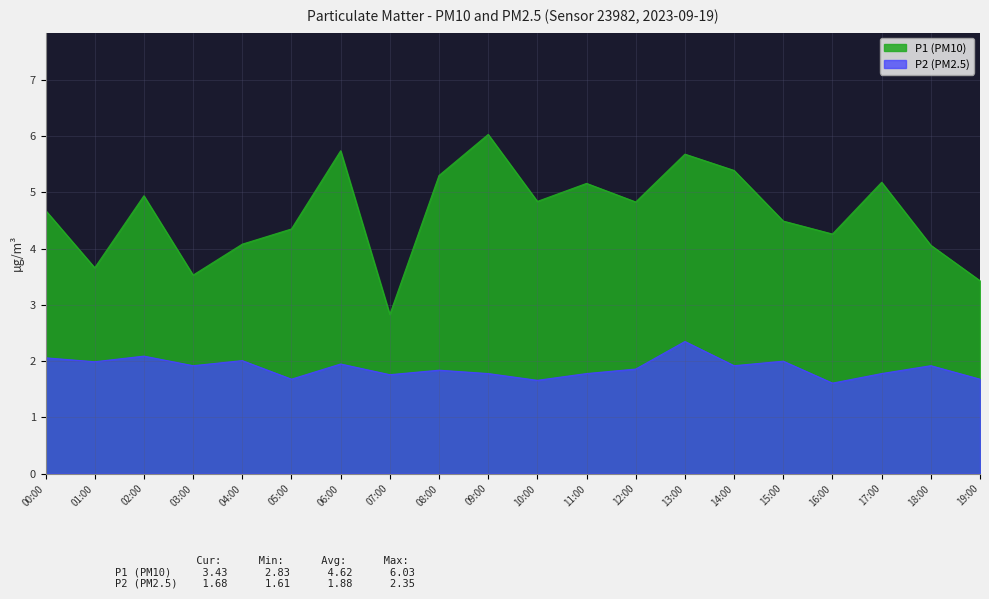

Which series has the largest range (max minus min)?

P1 (PM10)